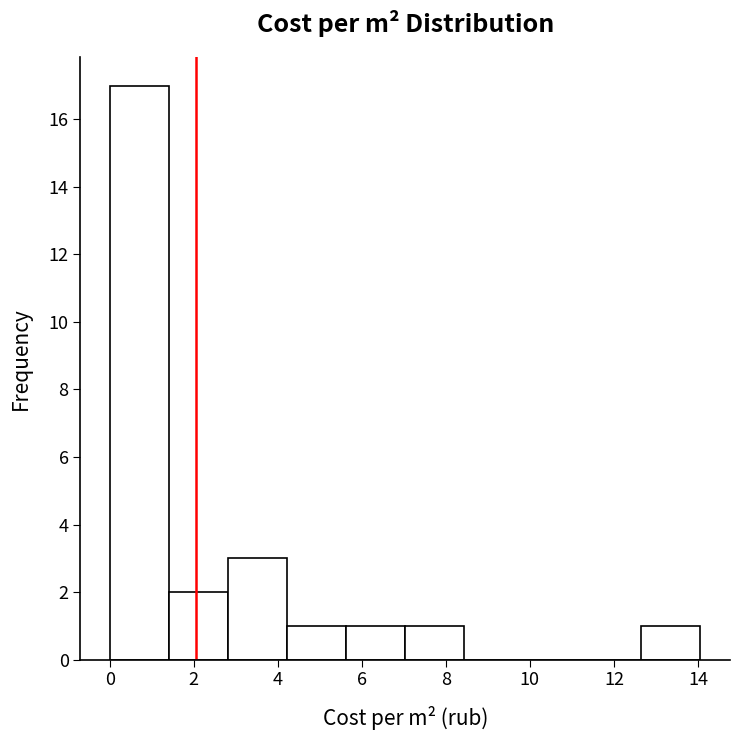

Reading left to right, list every bar in this chart as the range it spans on the x-axis followed by its height. Neither the bar edges nor the heights are printed on the chart, so give them approximately, as read against the axes.

0.0 to 1.4: 17
1.4 to 2.8: 2
2.8 to 4.2: 3
4.2 to 5.6: 1
5.6 to 7.0: 1
7.0 to 8.4: 1
8.4 to 9.8: 0
9.8 to 11.2: 0
11.2 to 12.6: 0
12.6 to 14.0: 1